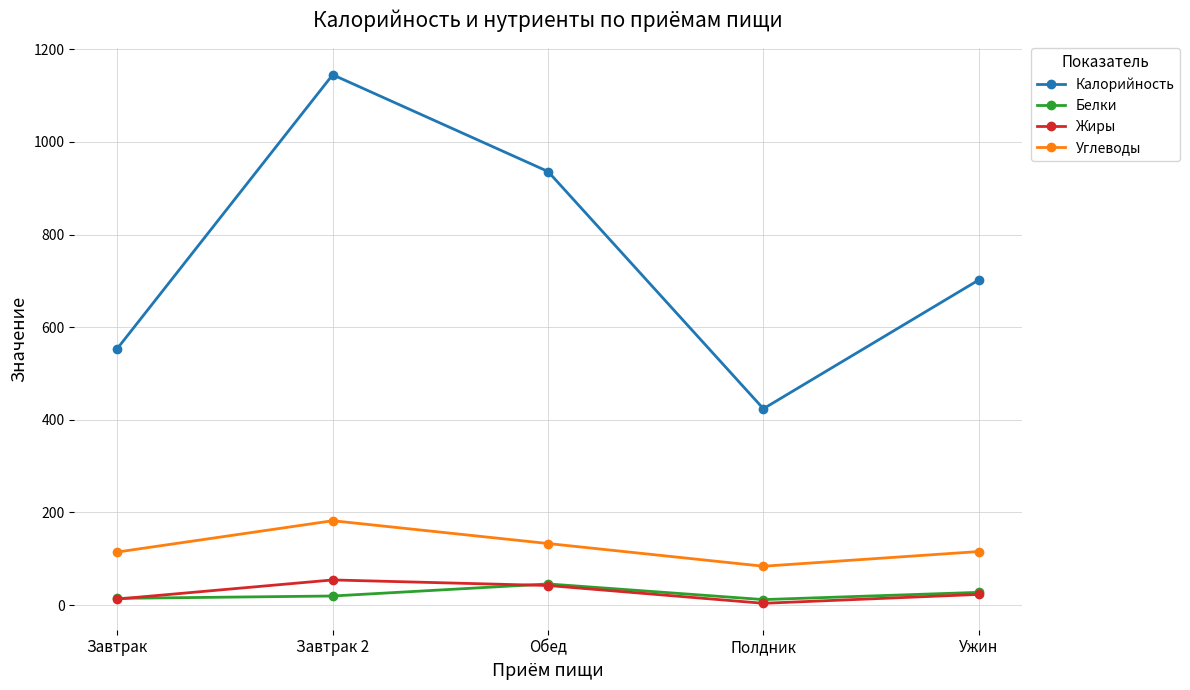

True or false: Калорийность and Жиры cross at least once.

False